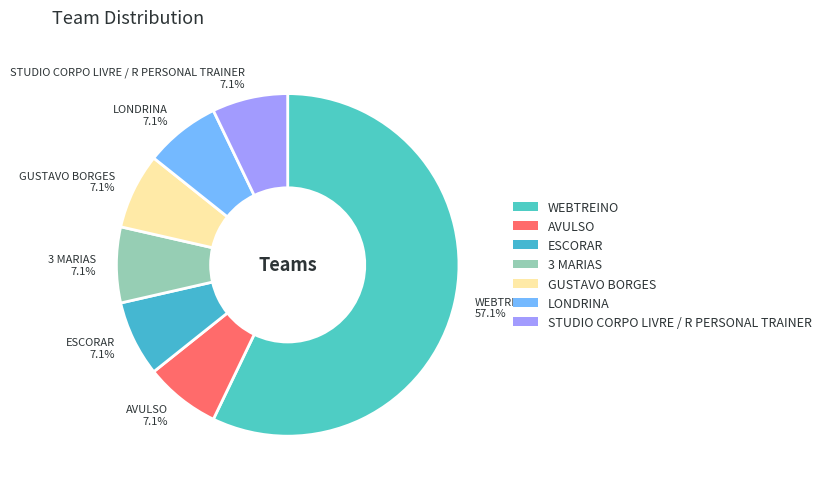

Is it true that AVULSO is 7% of the pie?

True